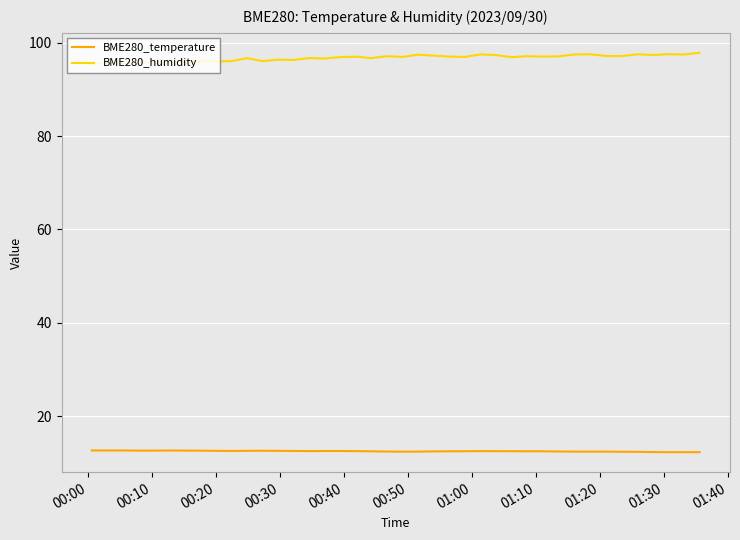

In BME280_humidity, how many points are higher than both neighbors (excluding endpoints)?

15